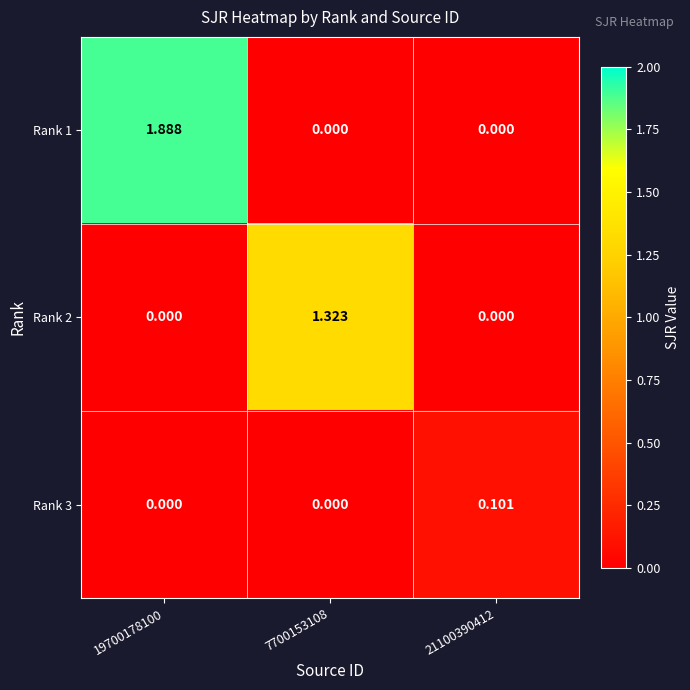

Is the value of Rank 3 at 21100390412 greater than the value of Rank 2 at 19700178100?

Yes